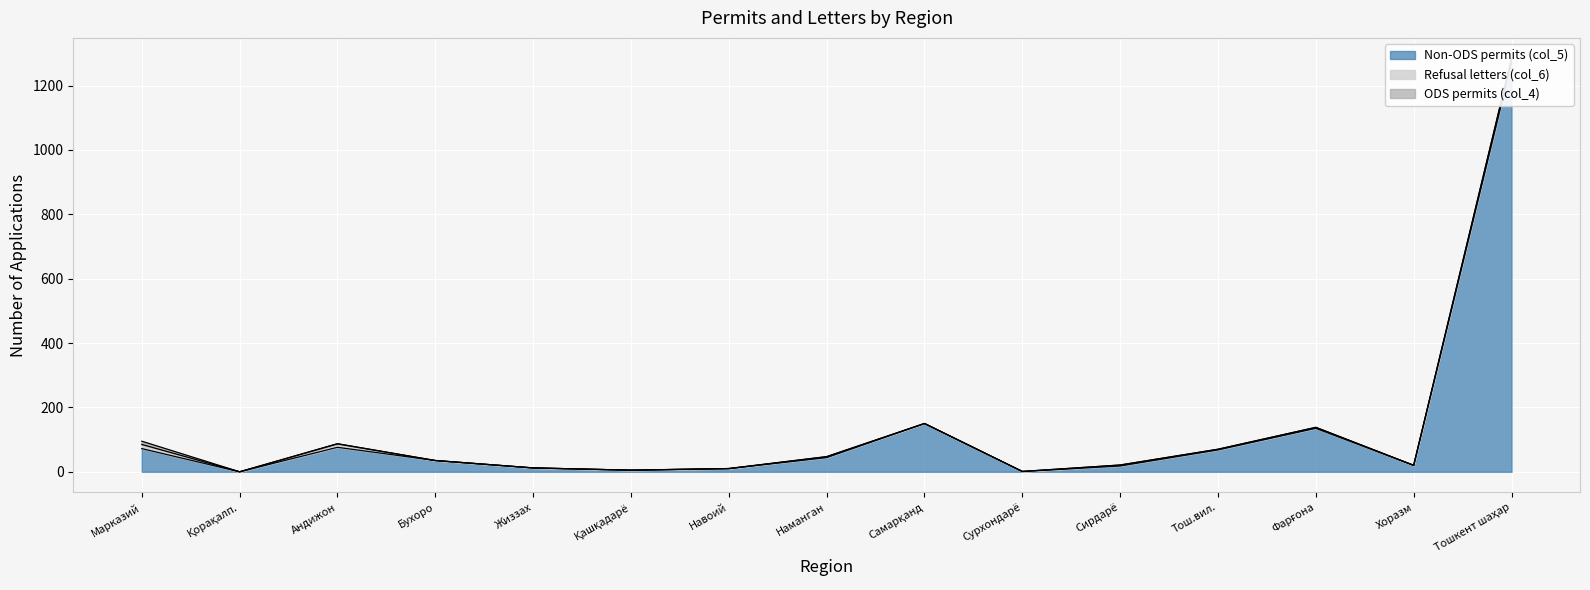

What position from the right is Бухоро вилояти?

12